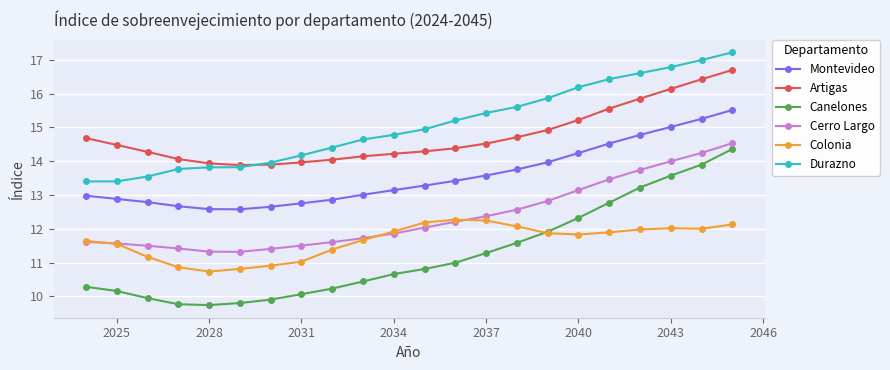

True or false: Canelones and Durazno intersect in this chart.

False